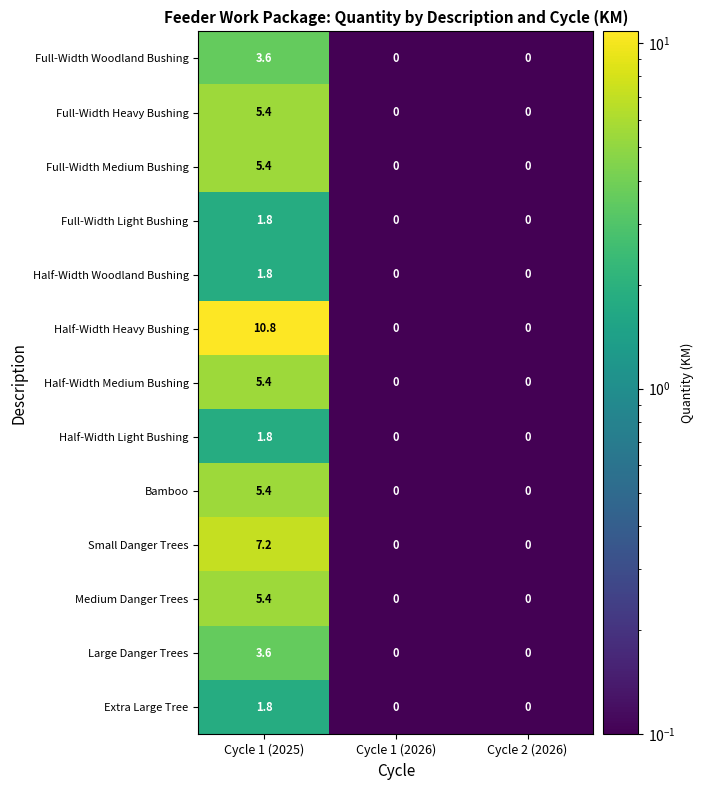

What is the difference between the highest and lowest values at Cycle 1 (2025)?

9.0